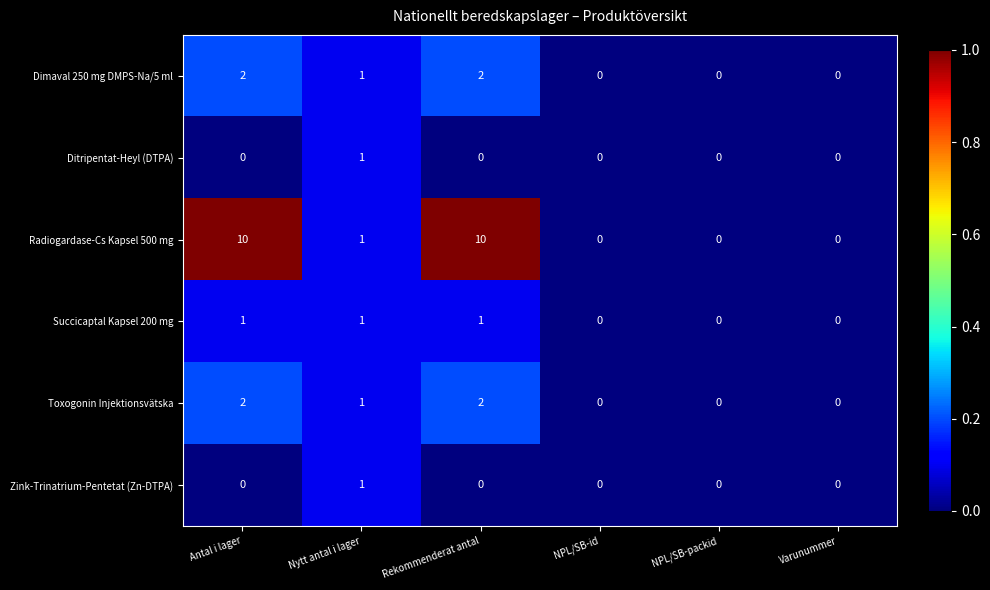

Which series has the largest total across all categories?

Radiogardase-Cs Kapsel 500 mg